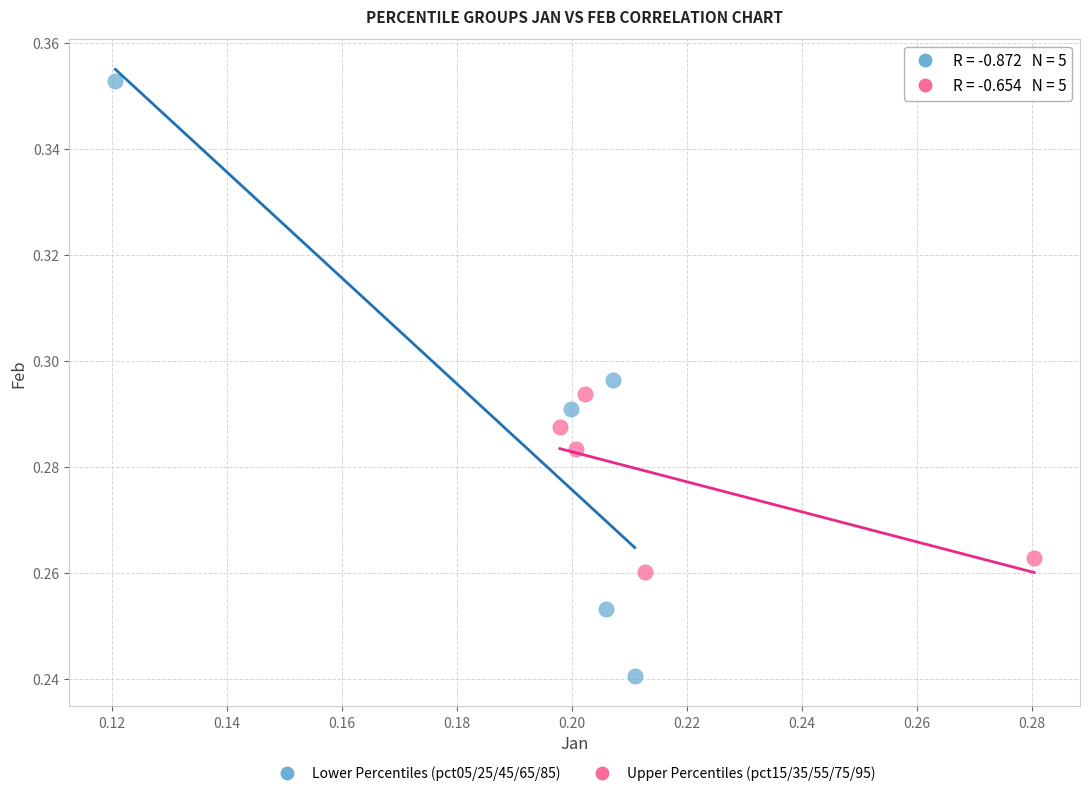

Which series has the widest spread of Y values?

Lower Percentiles (pct05/25/45/65/85)